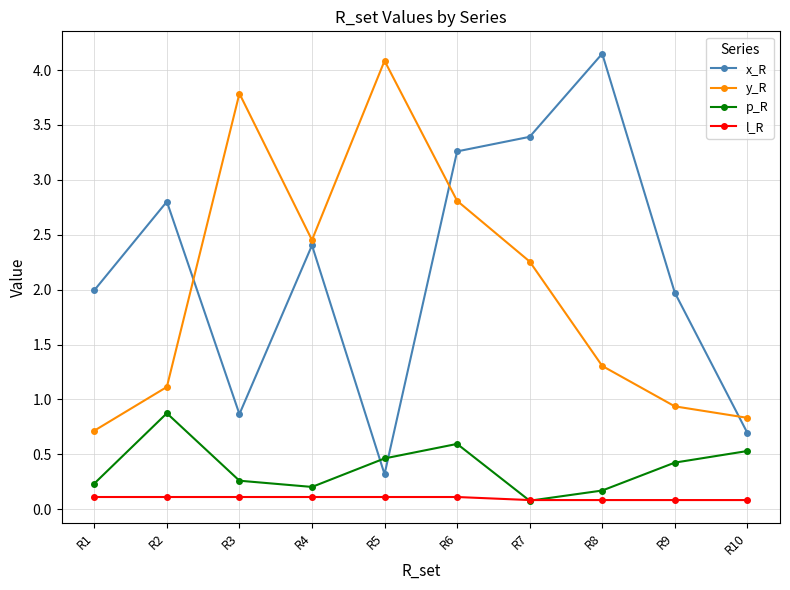

What is the maximum value for p_R?

0.9